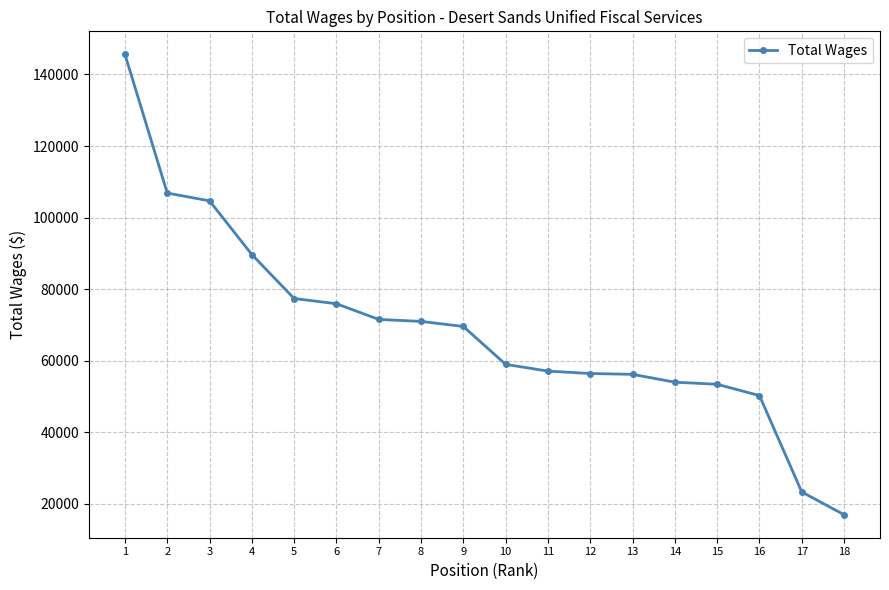

What is the smallest value displayed?

16933